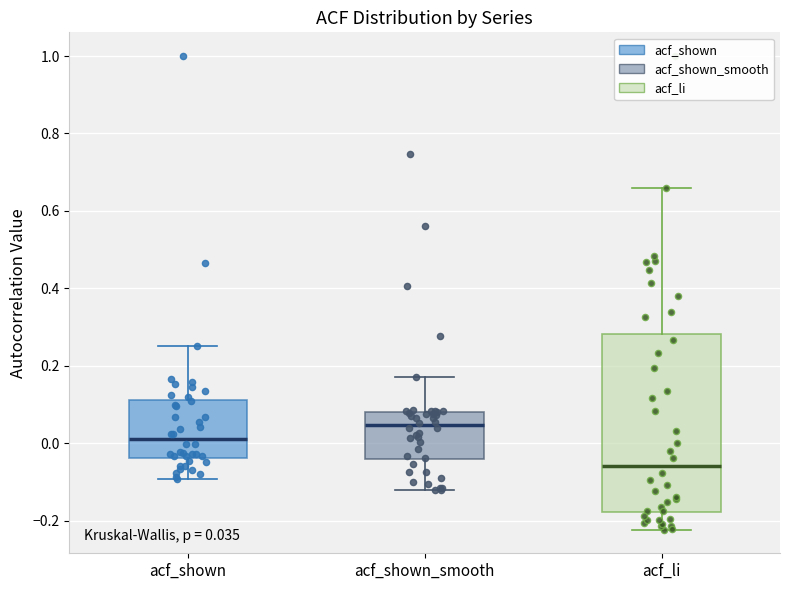

Which box's median line is the highest?

acf_shown_smooth